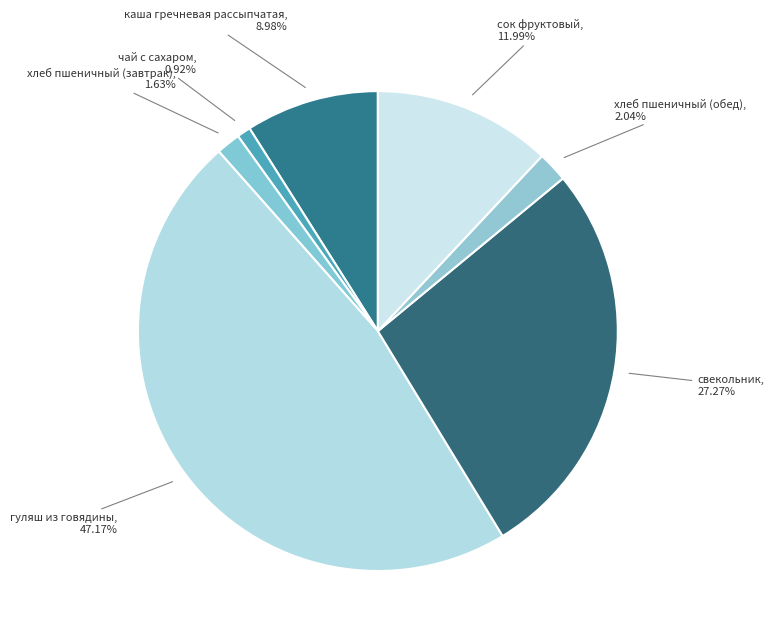

Is it true that гуляш из говядины is 47% of the pie?

True